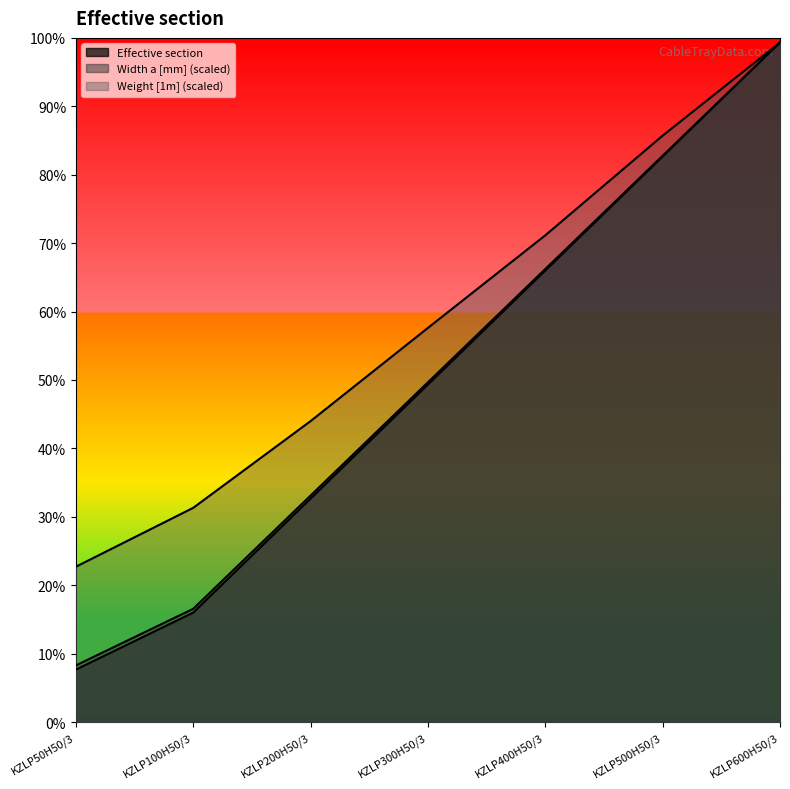

List the series in order of their peak value, highest first.

Width a [mm], Weight [1m], Effective section